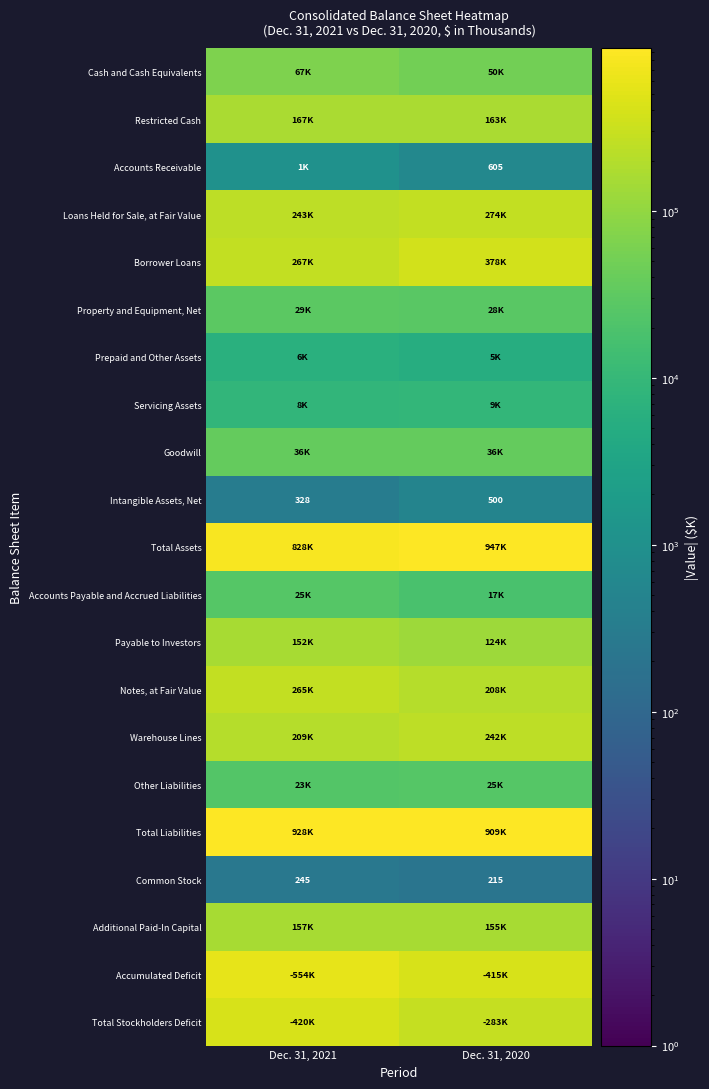

At which label does Common Stock reach its minimum?

Dec. 31, 2020